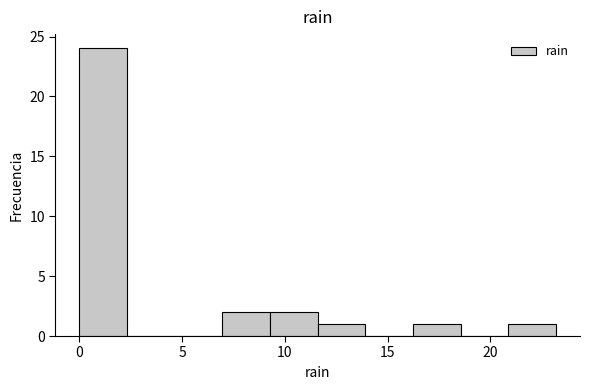

Reading left to right, transcribe this chart: for each bar, give the range it covers on the x-axis and its height. Neither the bar edges nor the heights are printed on the chart, so give them approximately, as read against the axes.

0.0 to 2.5: 24
2.5 to 4.5: 0
4.5 to 7.0: 0
7.0 to 9.5: 2
9.5 to 11.5: 2
11.5 to 14.0: 1
14.0 to 16.0: 0
16.0 to 18.5: 1
18.5 to 21.0: 0
21.0 to 23.0: 1